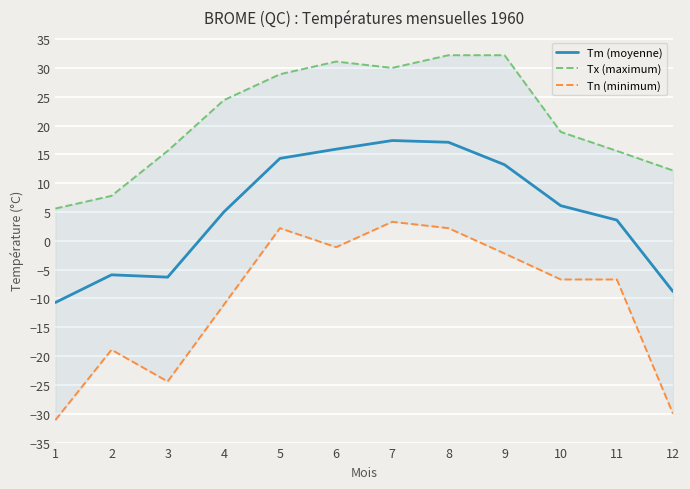

What is the value of the Tx (maximum) point at the 6th from the left?

31.1